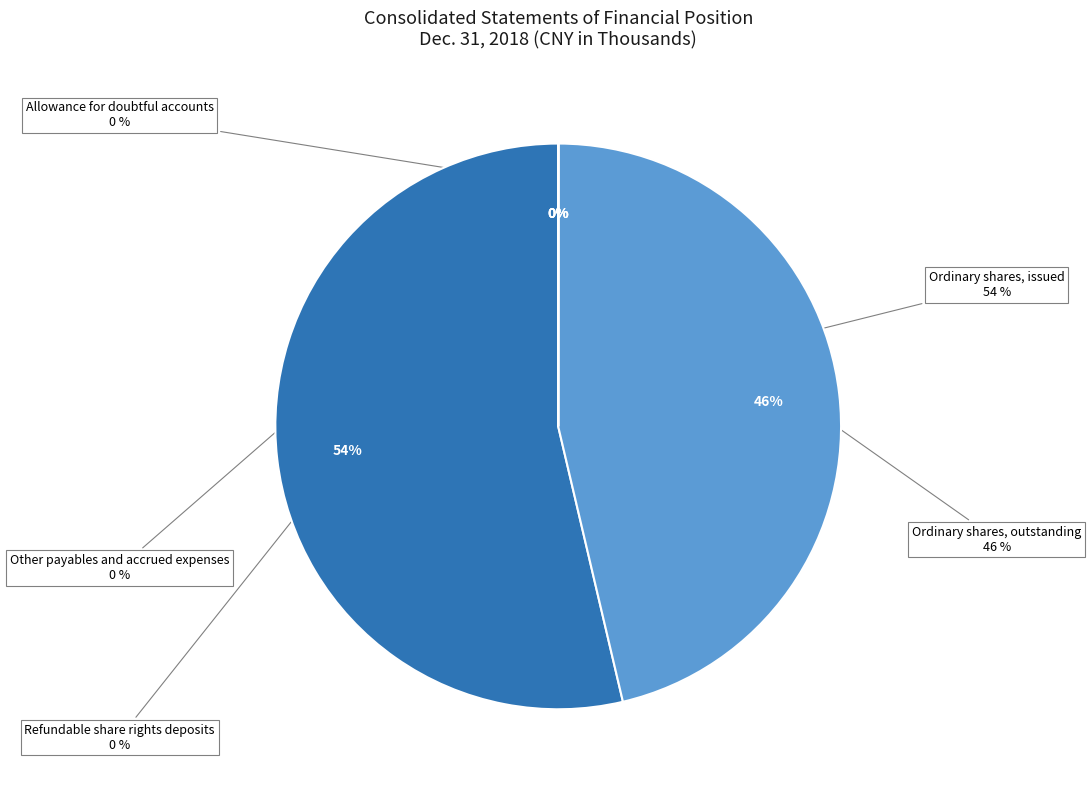

The Refundable share rights deposits slice represents 14% of the pie. True or false?

False